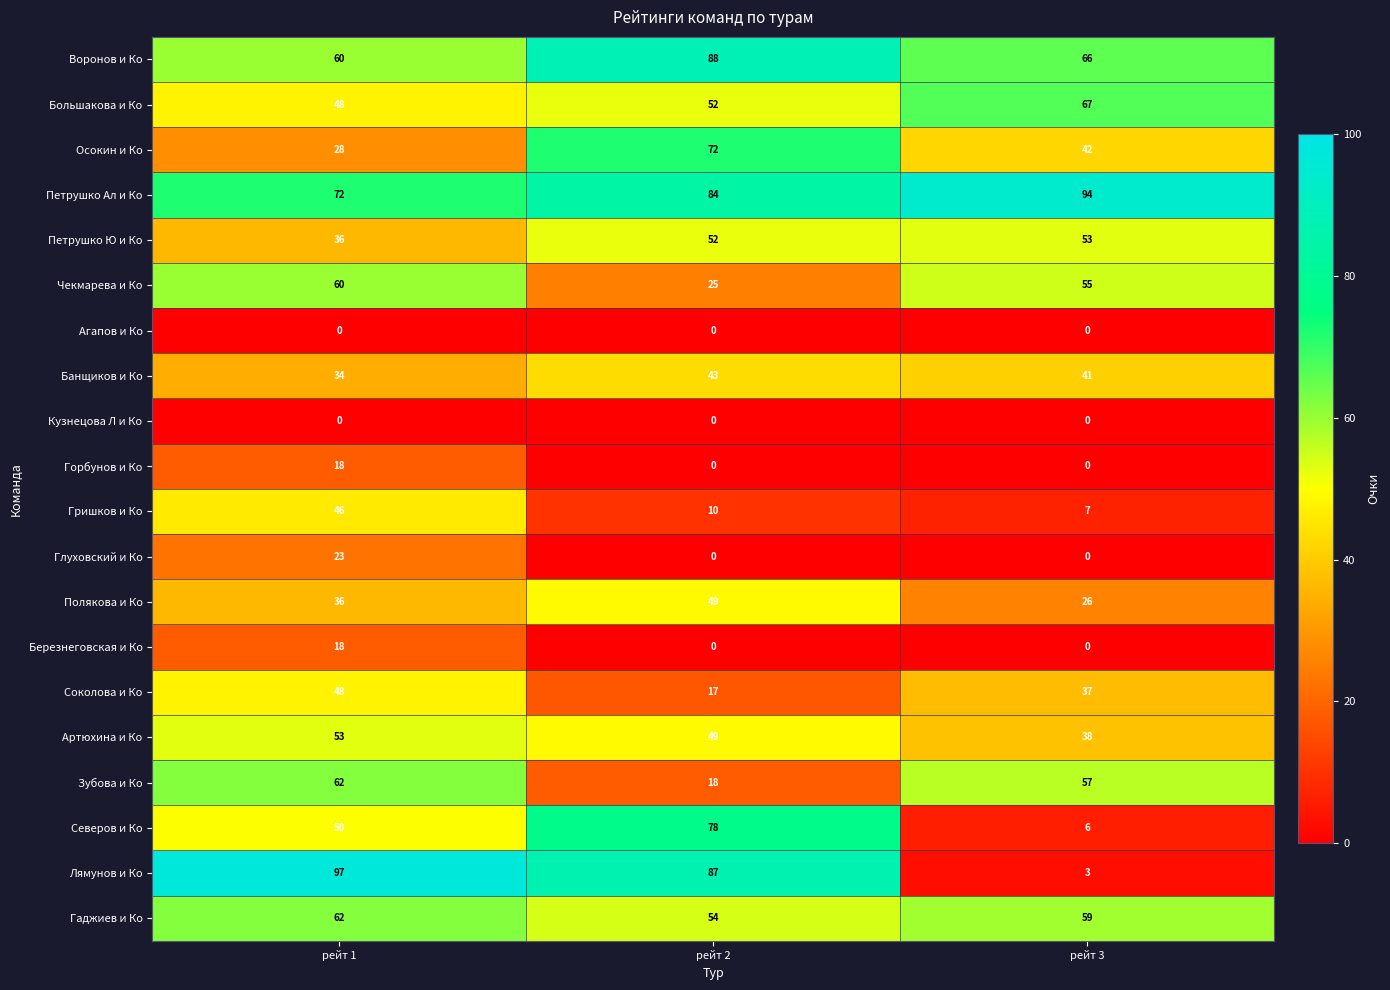

How many Осокин и Ко values are between 28 and 72?

3